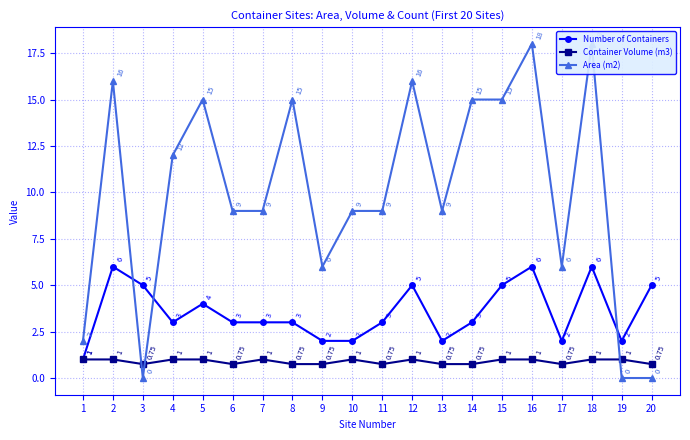

Is this an area chart (filled region under the line)?

No